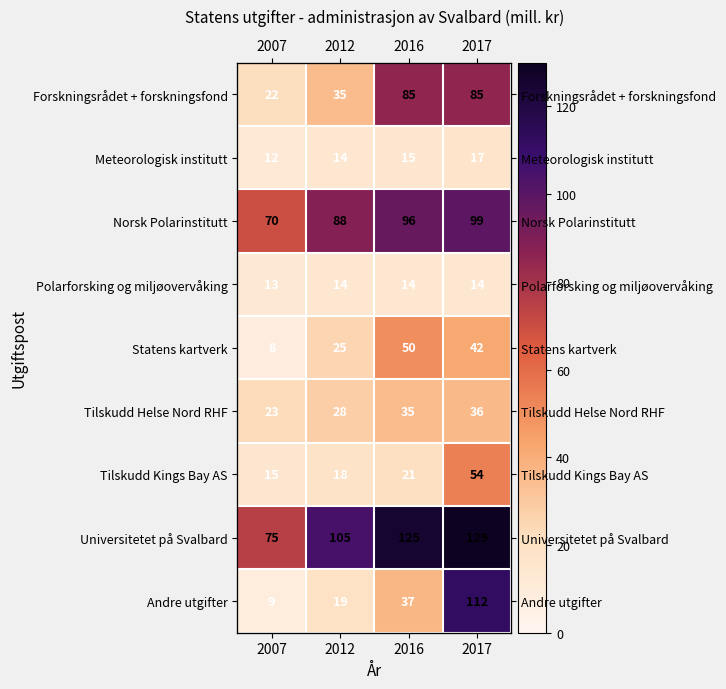

The value of Statens kartverk at 2007 is 8. True or false?

True